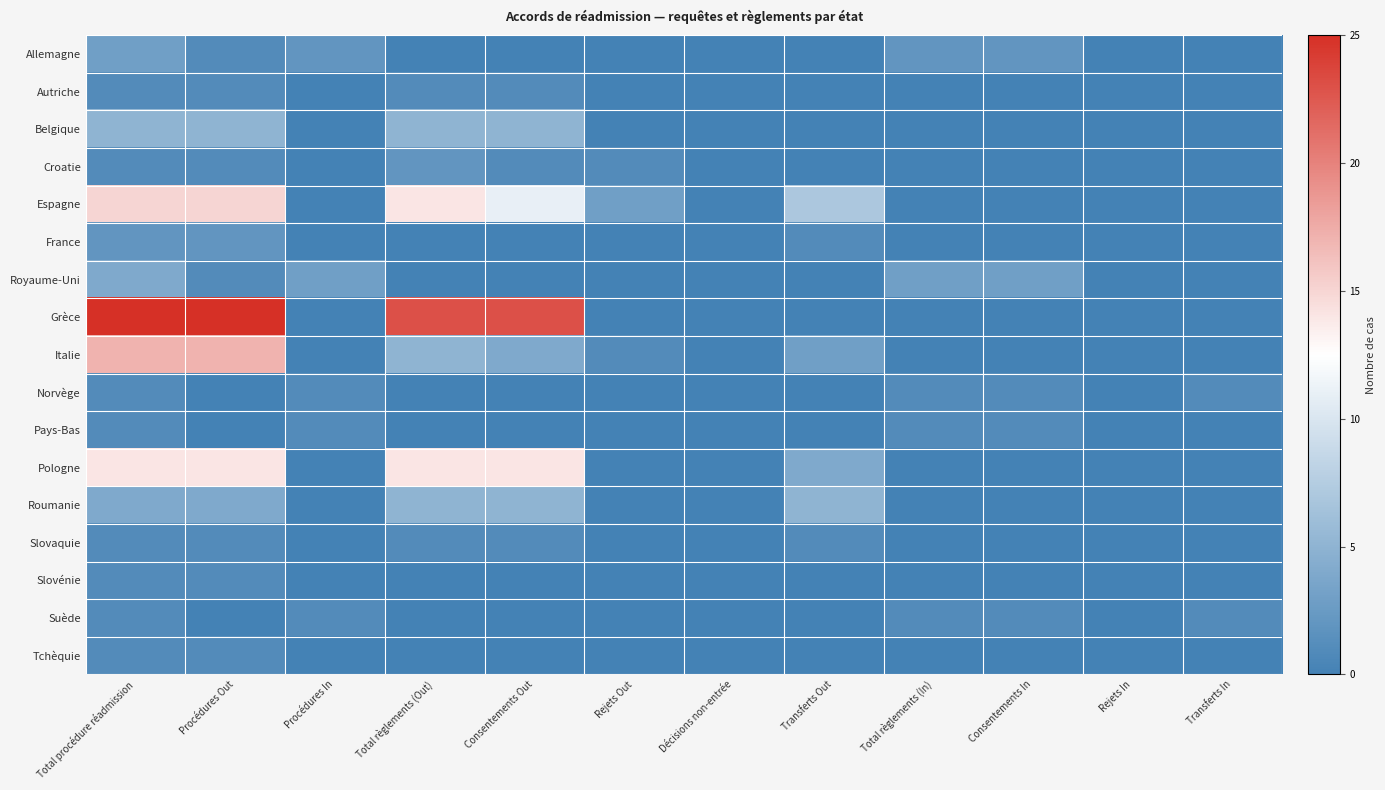

Which label corresponds to the largest value in the chart?

Total procédure réadmission